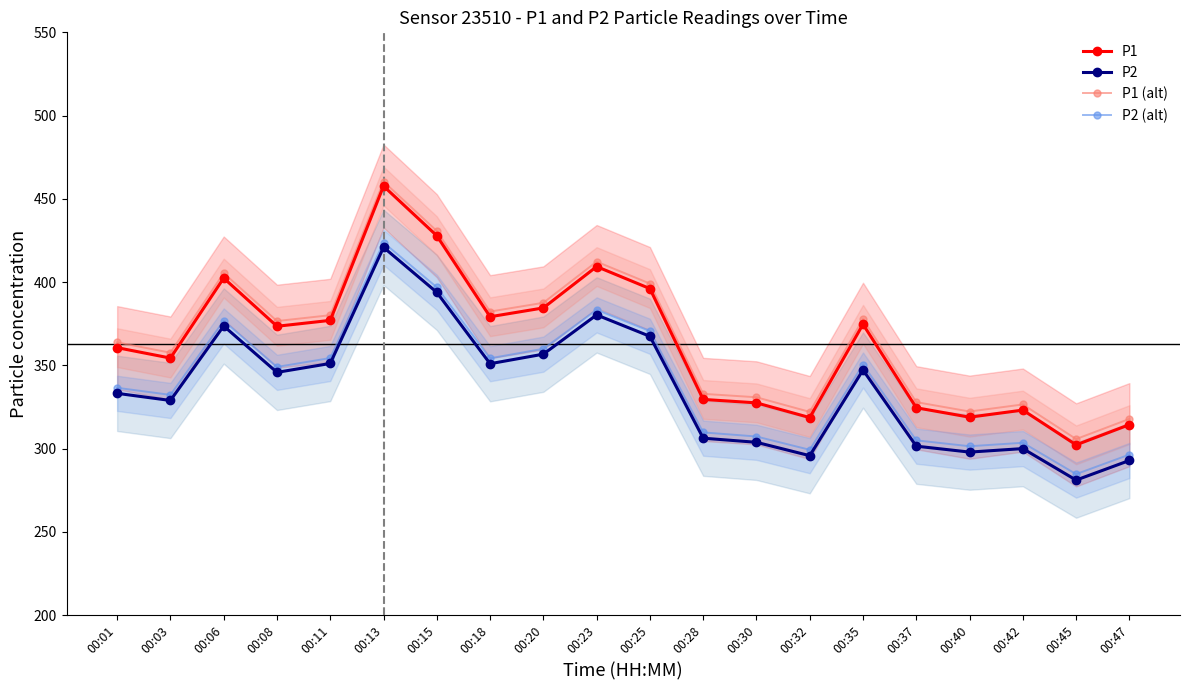

What is the highest value of the P1 (alt) series?

460.4